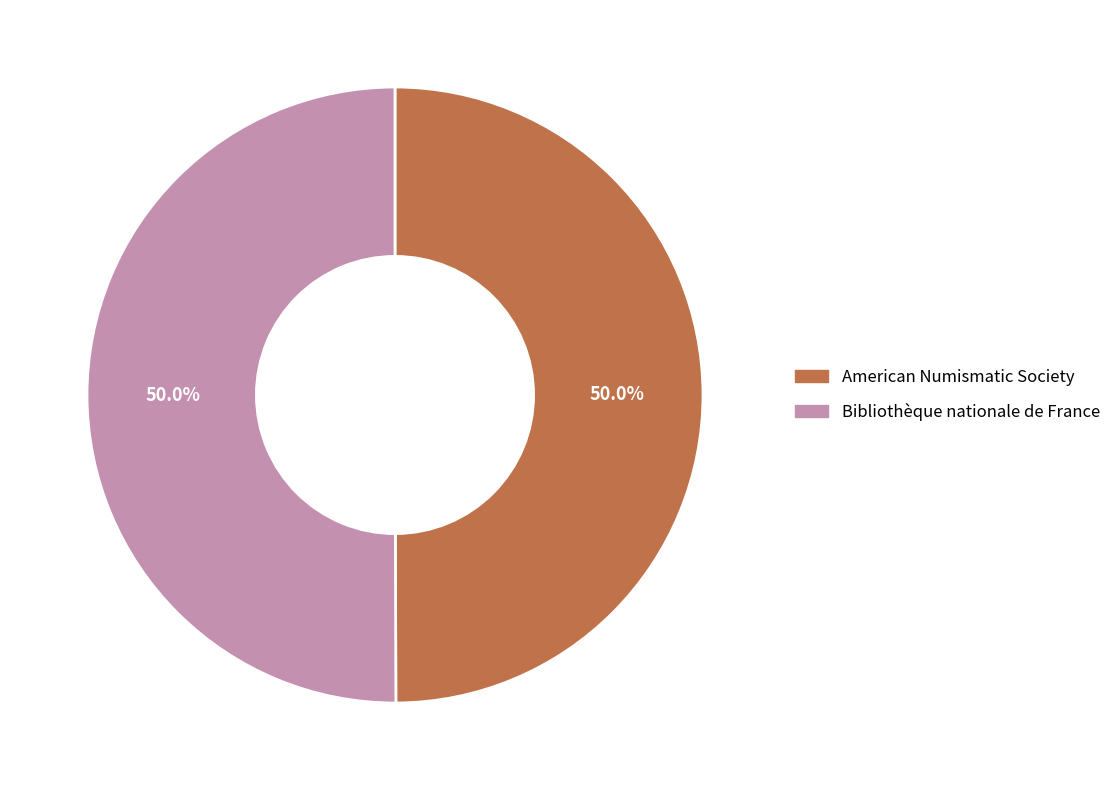

Combined, do Bibliothèque nationale de France and American Numismatic Society account for over 50%?

Yes